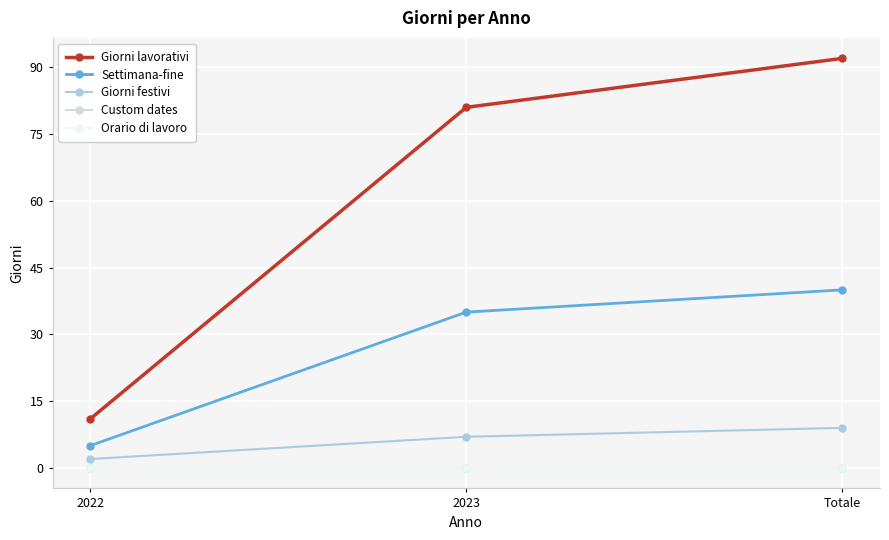

What is the sum of the Giorni festivi values at 2022 and 2023?

9